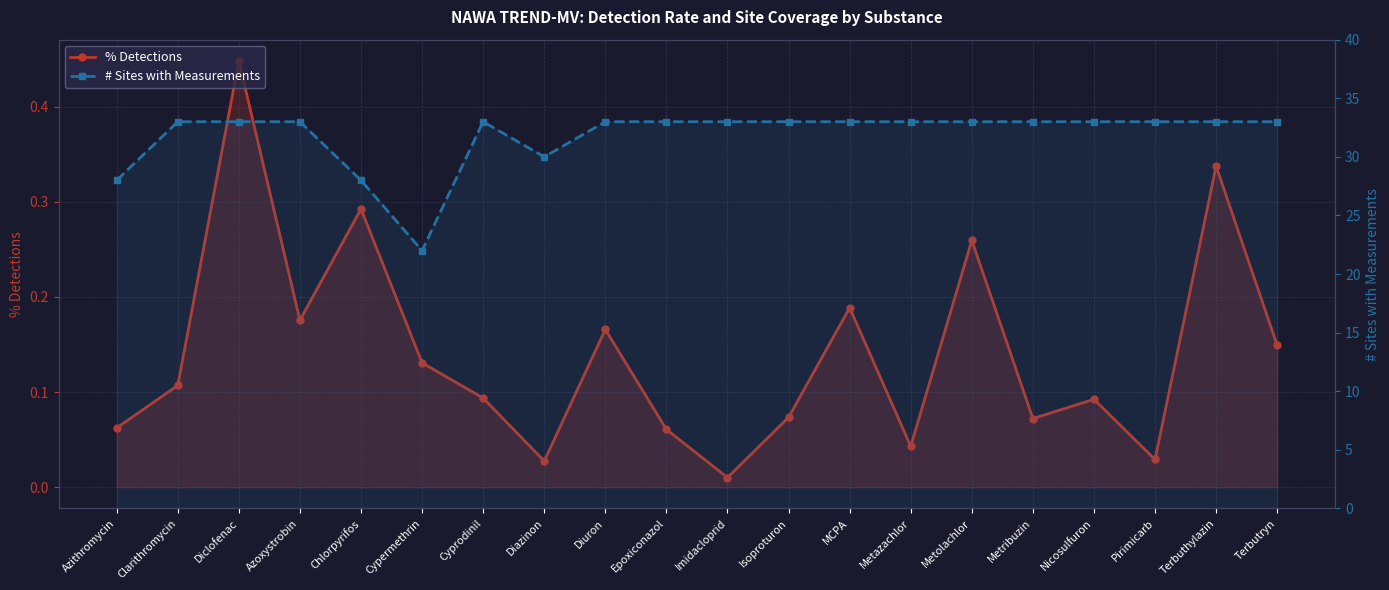

What position from the right is MCPA?

8